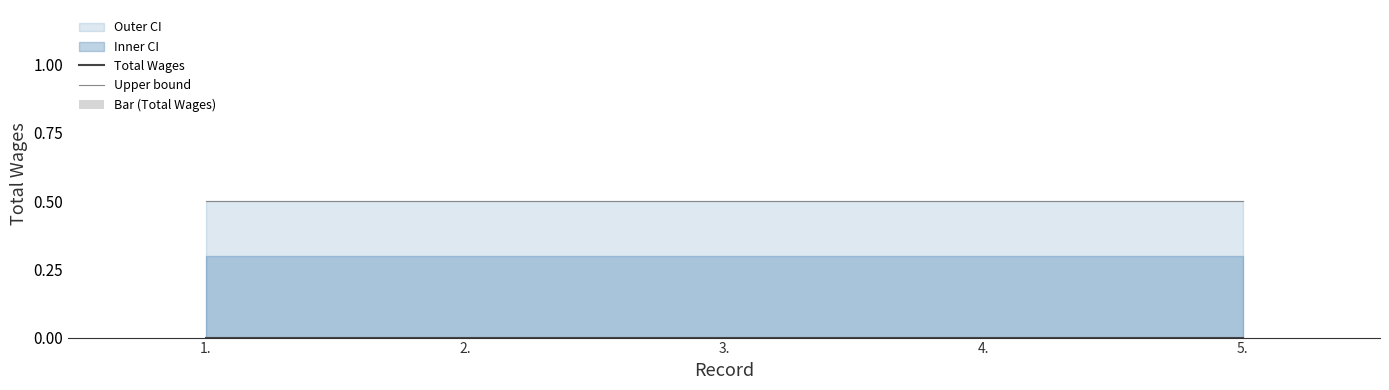

What is the label of the 5th bar from the right?

1.